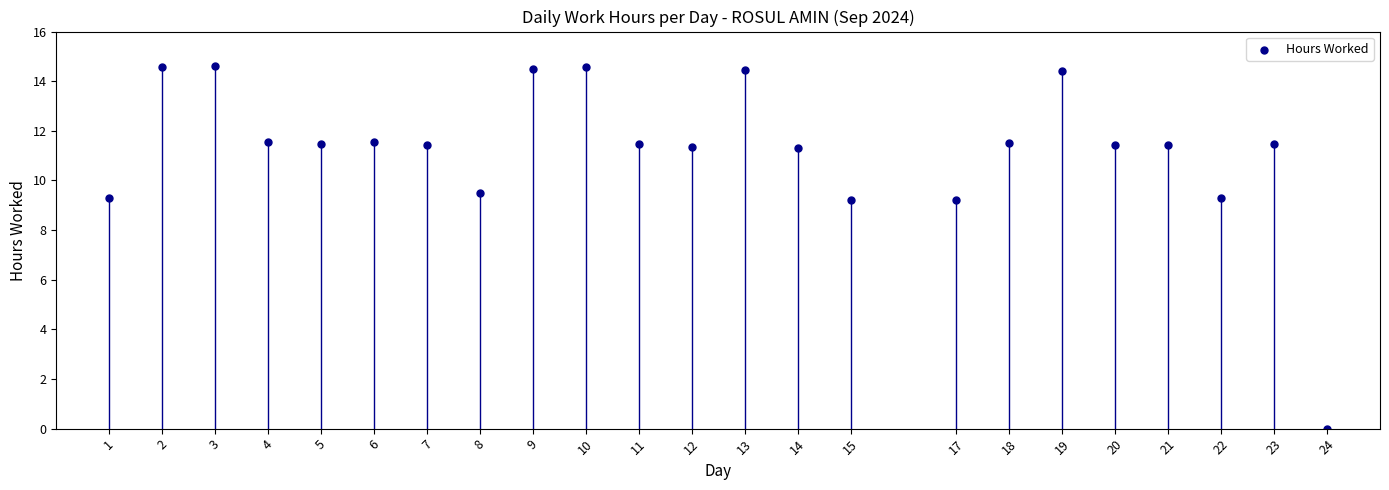

What is the range of Y values (max minus min)?

14.6